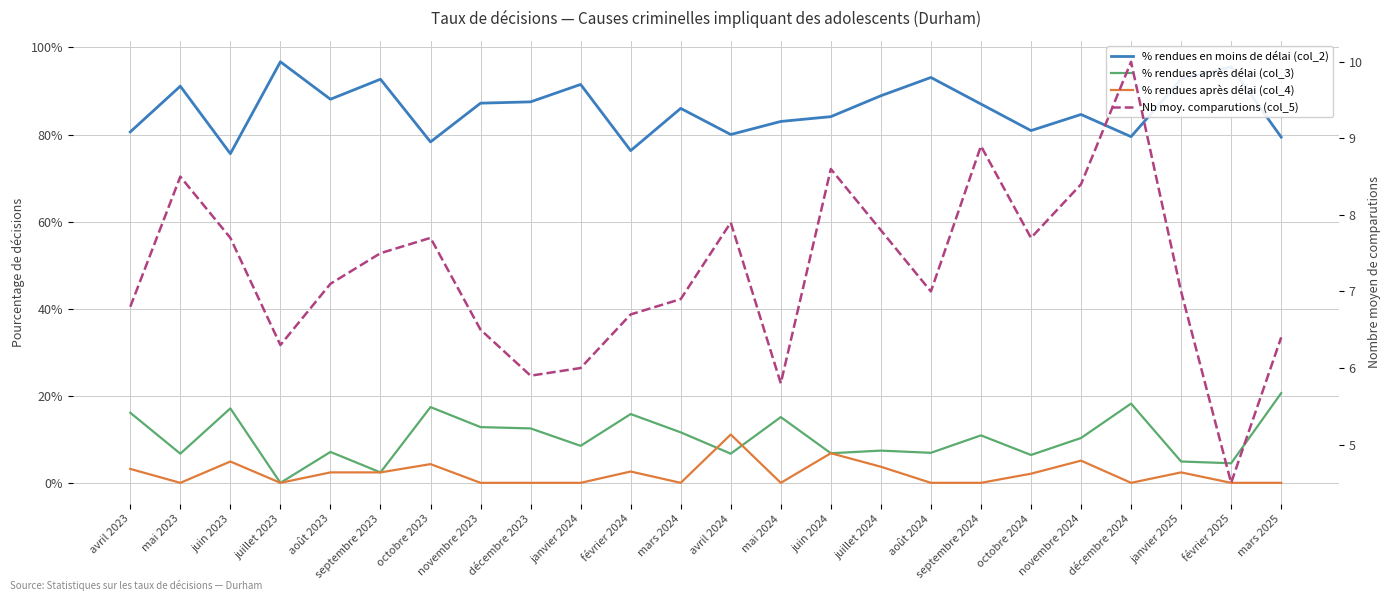

True or false: Pourcentage après (col_4) and Nombre moyen de comparutions (col_5) intersect in this chart.

False